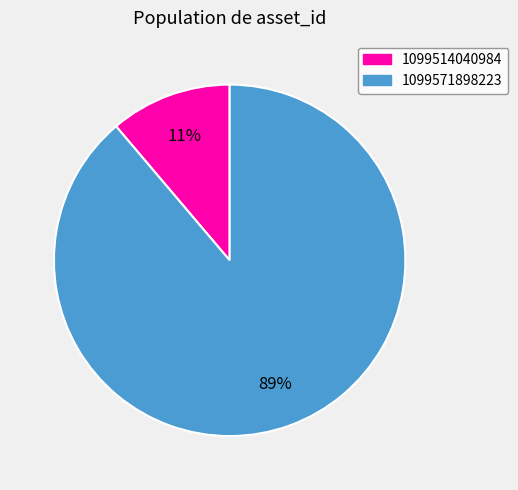

Does 1099514040984 account for over 50% of the chart?

No